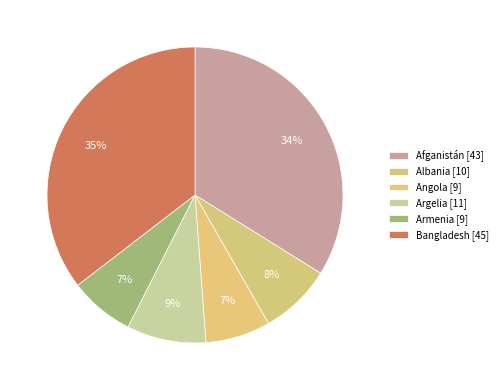

Approximately how many times larger is the value at Bangladesh compared to Afganistán?

1.0